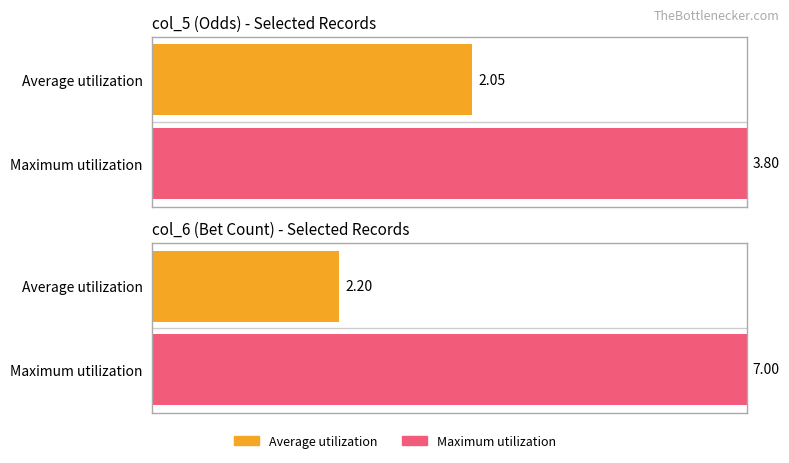

Are the bars horizontal?

Yes